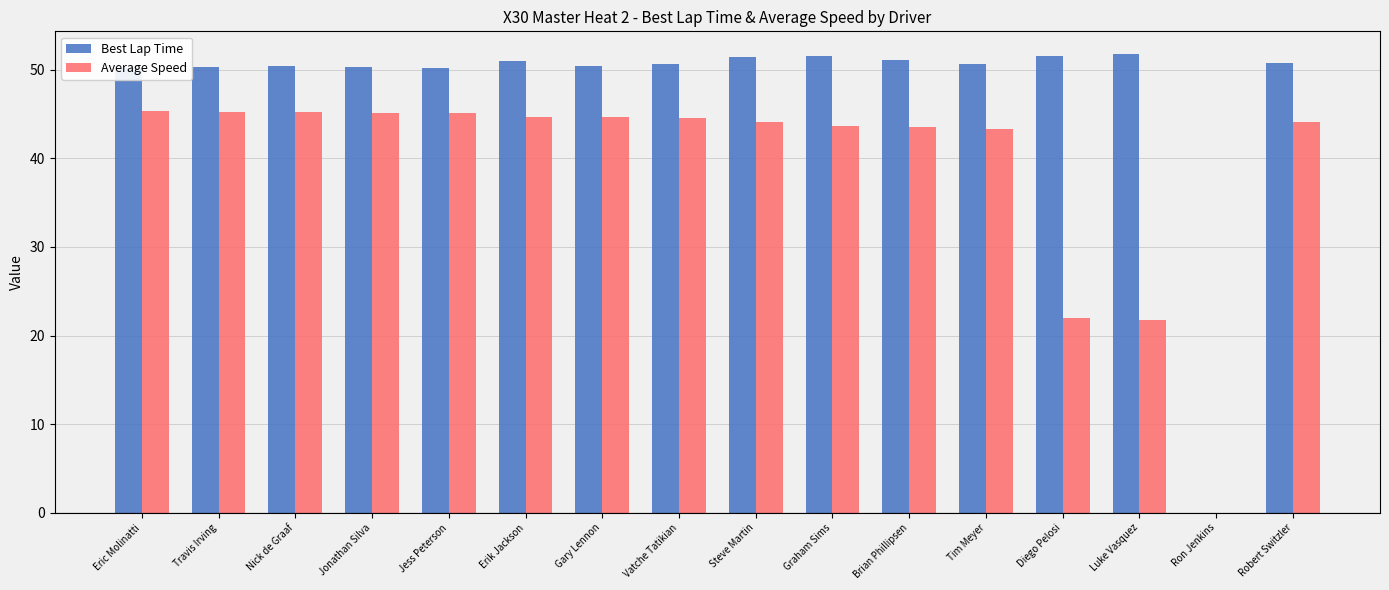

How many groups of bars are there?

16